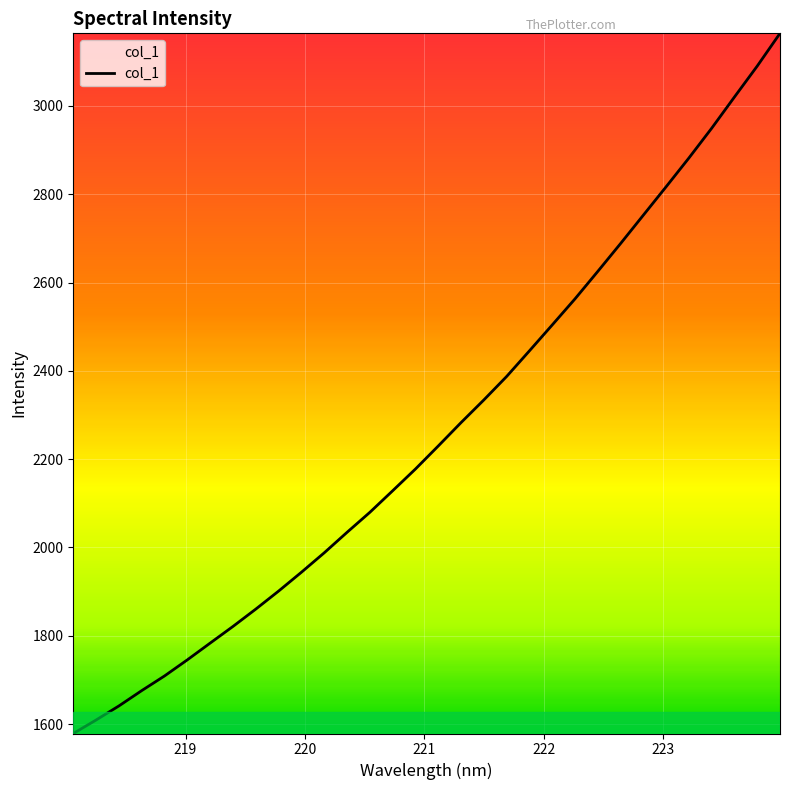

How many series are shown in this chart?

1